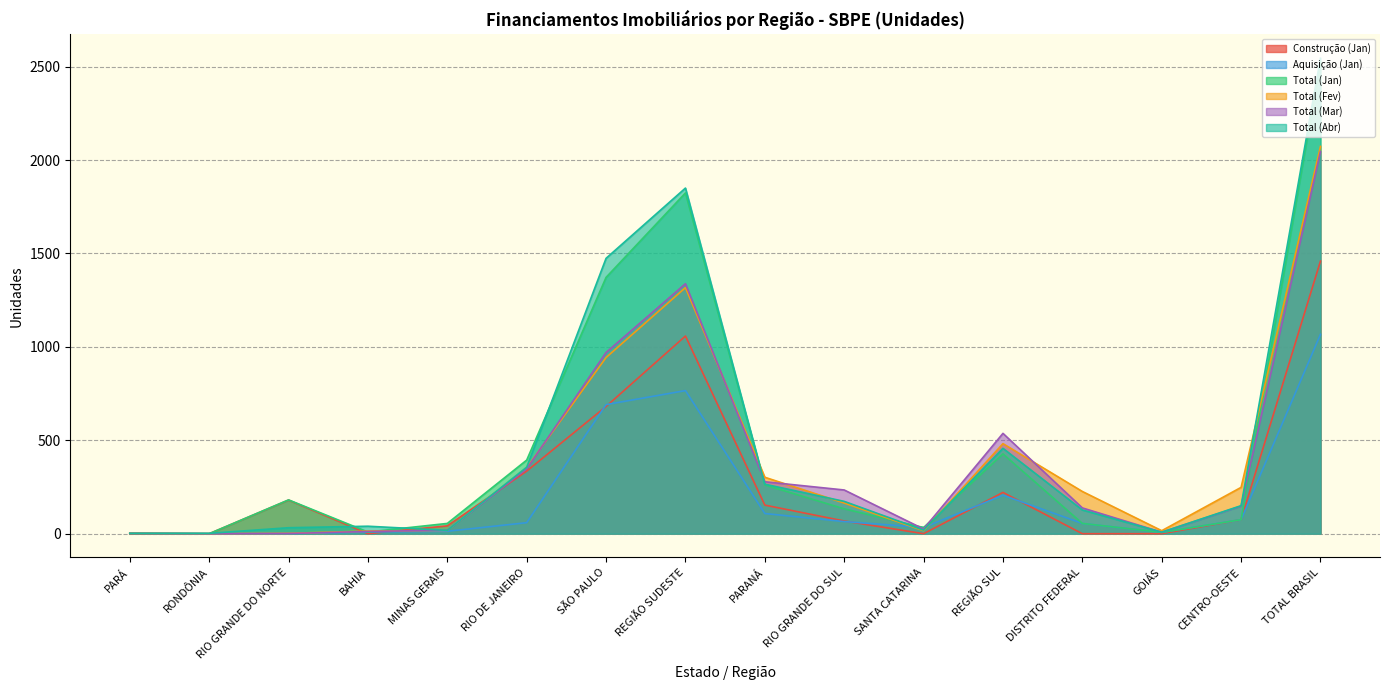

Which category has the highest value in the Total (Fev) series?

TOTAL BRASIL